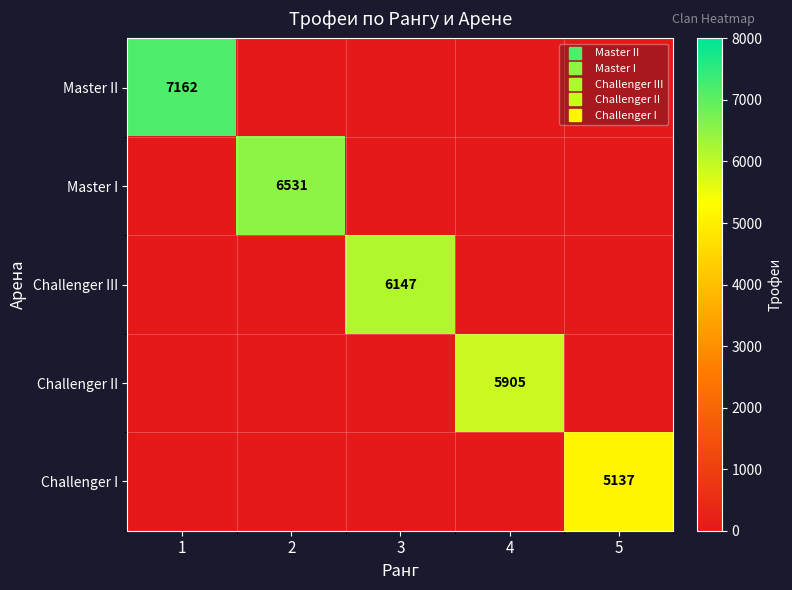

The value of Master II at 3 is 3121. True or false?

False